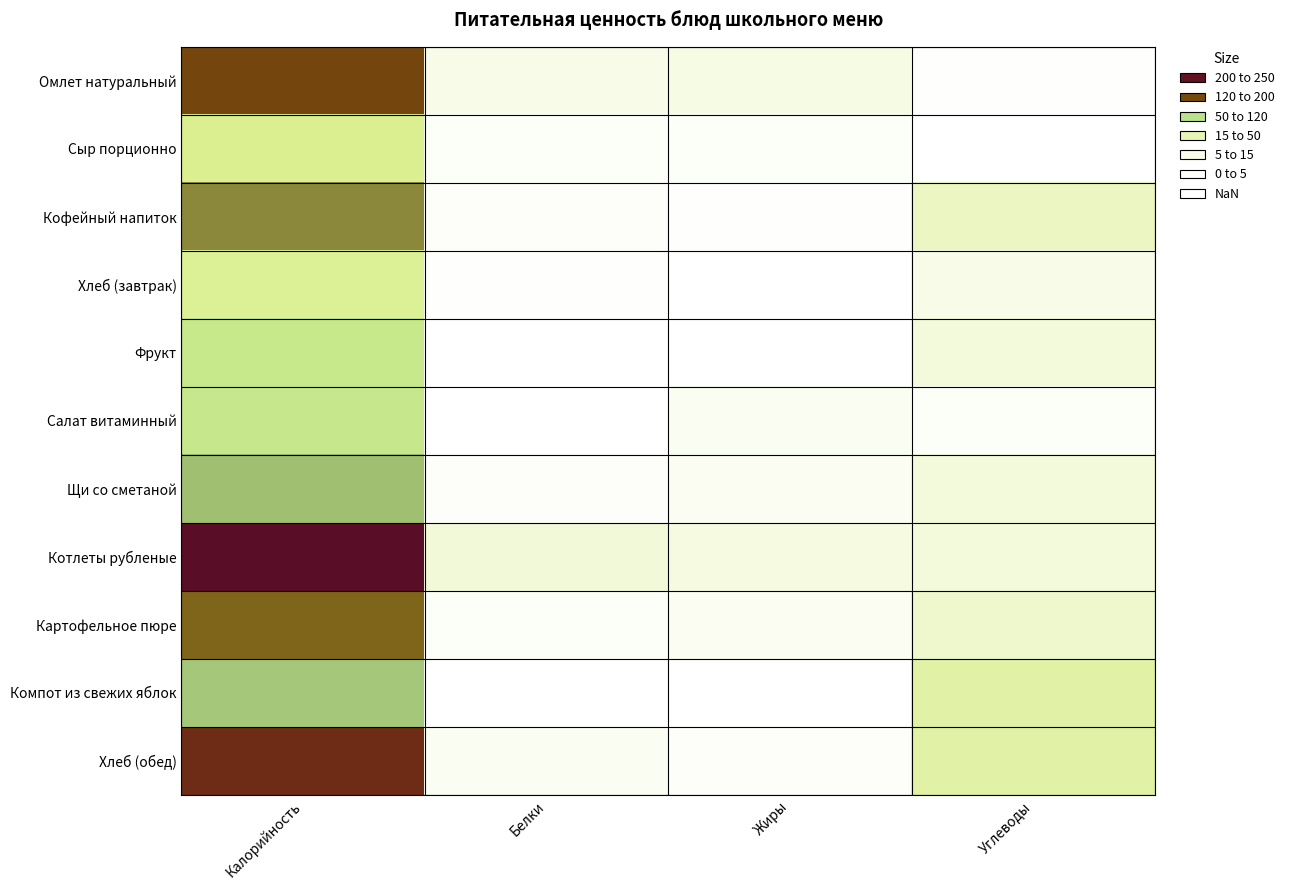

What is the total value across all series at Жиры?

50.3